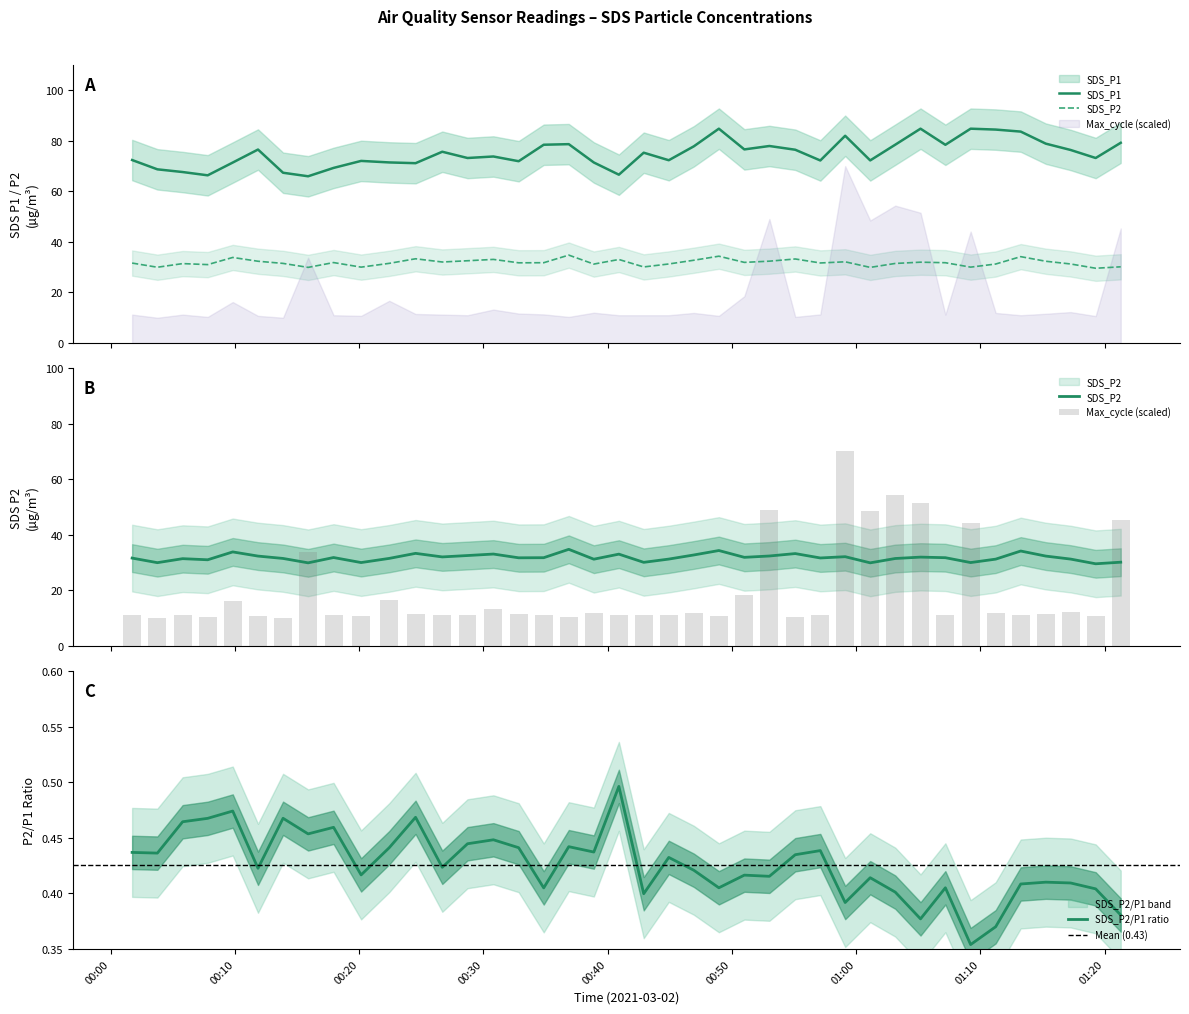

Reading left to right, extract all data points from this chart.

SDS_P1: 2021/03/02 00:01:43=72.4	2021/03/02 00:03:45=68.7	2021/03/02 00:05:47=67.7	2021/03/02 00:07:48=66.3	2021/03/02 00:09:49=71.4	2021/03/02 00:11:51=76.5	2021/03/02 00:13:52=67.4	2021/03/02 00:15:53=66.0	2021/03/02 00:17:56=69.3	2021/03/02 00:20:09=72.0	2021/03/02 00:22:25=71.5	2021/03/02 00:24:32=71.2	2021/03/02 00:26:41=75.7	2021/03/02 00:28:43=73.2	2021/03/02 00:30:48=73.8	2021/03/02 00:32:50=71.9	2021/03/02 00:34:51=78.5	2021/03/02 00:36:52=78.7	2021/03/02 00:38:53=71.4	2021/03/02 00:40:54=66.6	2021/03/02 00:42:54=75.3	2021/03/02 00:44:55=72.3	2021/03/02 00:46:56=77.8	2021/03/02 00:48:57=84.8	2021/03/02 00:51:00=76.6	2021/03/02 00:53:01=78.0	2021/03/02 00:55:06=76.5	2021/03/02 00:57:07=72.2	2021/03/02 00:59:07=82.0	2021/03/02 01:01:08=72.2	2021/03/02 01:03:09=78.5	2021/03/02 01:05:11=84.8	2021/03/02 01:07:11=78.4	2021/03/02 01:09:13=84.8	2021/03/02 01:11:14=84.5	2021/03/02 01:13:15=83.7	2021/03/02 01:15:16=78.9	2021/03/02 01:17:16=76.4	2021/03/02 01:19:17=73.2	2021/03/02 01:21:18=79.2
SDS_P2: 2021/03/02 00:01:43=31.6	2021/03/02 00:03:45=30.0	2021/03/02 00:05:47=31.4	2021/03/02 00:07:48=31.0	2021/03/02 00:09:49=33.9	2021/03/02 00:11:51=32.4	2021/03/02 00:13:52=31.5	2021/03/02 00:15:53=29.9	2021/03/02 00:17:56=31.8	2021/03/02 00:20:09=30.0	2021/03/02 00:22:25=31.5	2021/03/02 00:24:32=33.3	2021/03/02 00:26:41=32.0	2021/03/02 00:28:43=32.5	2021/03/02 00:30:48=33.1	2021/03/02 00:32:50=31.7	2021/03/02 00:34:51=31.8	2021/03/02 00:36:52=34.8	2021/03/02 00:38:53=31.2	2021/03/02 00:40:54=33.0	2021/03/02 00:42:54=30.1	2021/03/02 00:44:55=31.3	2021/03/02 00:46:56=32.8	2021/03/02 00:48:57=34.4	2021/03/02 00:51:00=31.9	2021/03/02 00:53:01=32.4	2021/03/02 00:55:06=33.2	2021/03/02 00:57:07=31.7	2021/03/02 00:59:07=32.1	2021/03/02 01:01:08=29.9	2021/03/02 01:03:09=31.5	2021/03/02 01:05:11=32.0	2021/03/02 01:07:11=31.8	2021/03/02 01:09:13=30.0	2021/03/02 01:11:14=31.2	2021/03/02 01:13:15=34.2	2021/03/02 01:15:16=32.4	2021/03/02 01:17:16=31.3	2021/03/02 01:19:17=29.6	2021/03/02 01:21:18=30.1